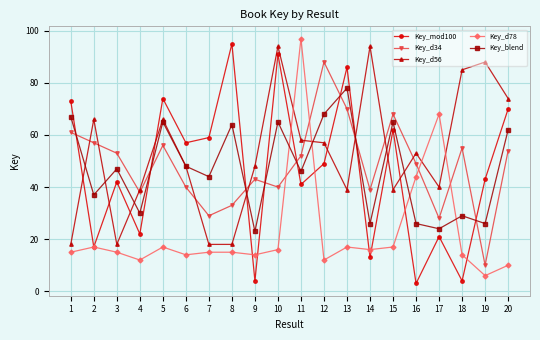

Is it true that Key_d34 equals 52 at 11?

True